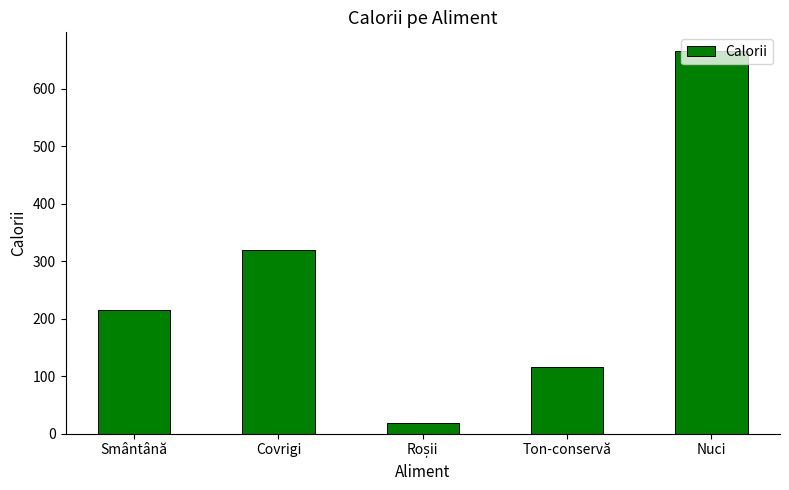

At which label is the value closest to 341?

Covrigi